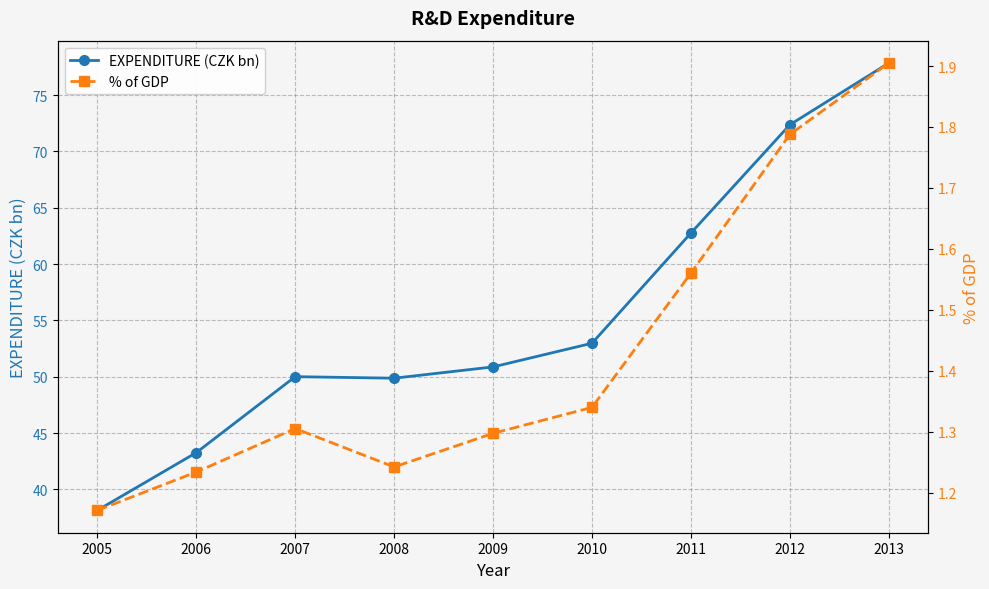

What are all the series names shown in the legend?

EXPENDITURE (CZK bn), % of GDP